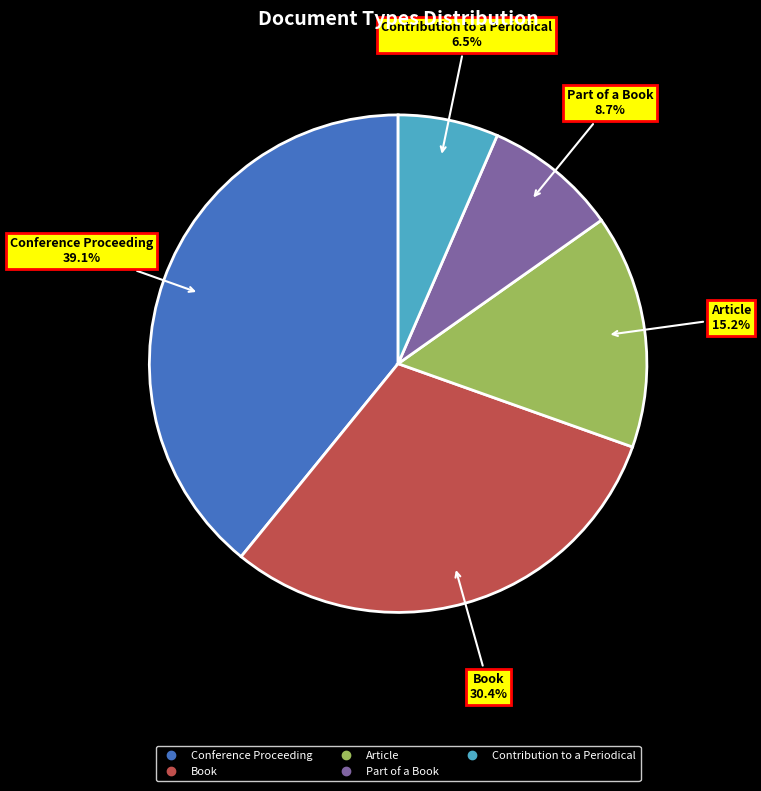

To the nearest percent, what percentage of the pie is Conference Proceeding?

39%